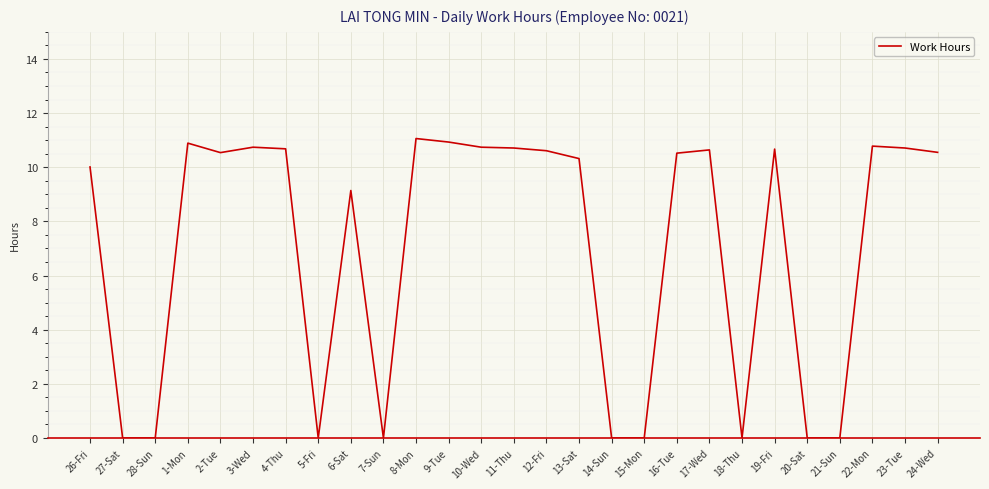

What is the greatest value displayed?

11.1